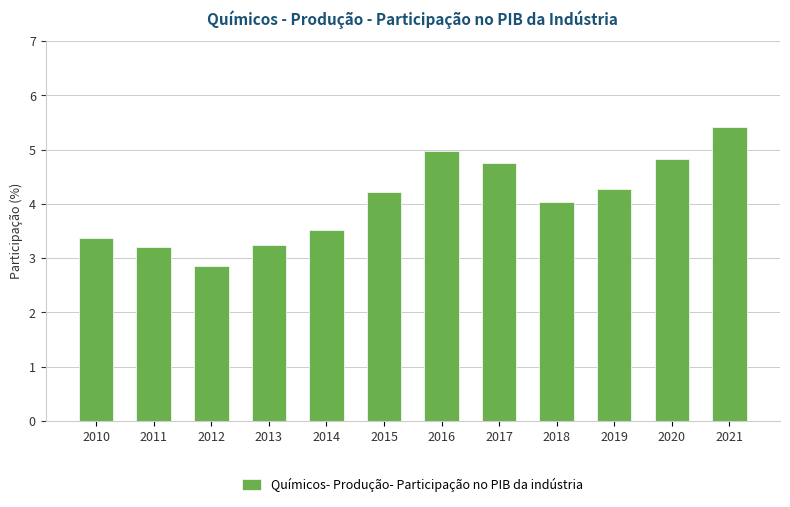

What is the difference between the maximum and minimum values?

2.6